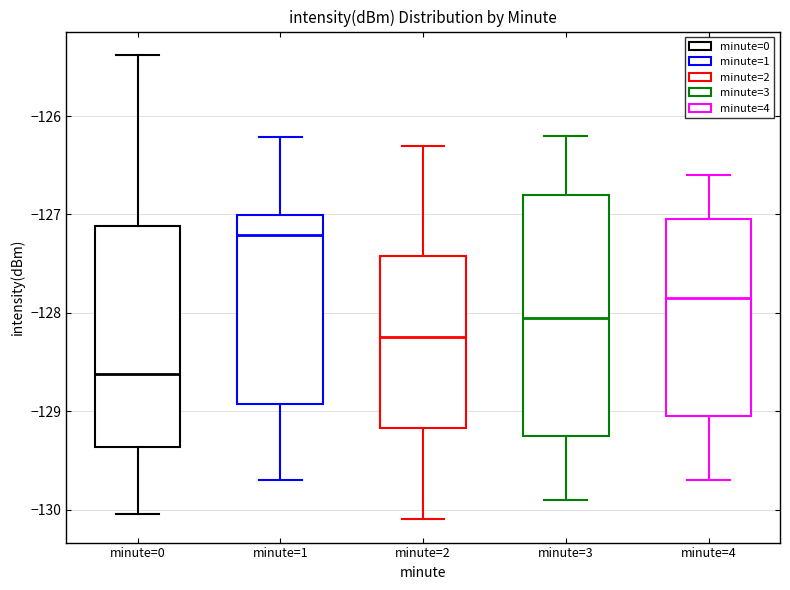

Reading left to right, read every box against the y-axis: the position of its median line, the range the box covers, and the ends of its whiskers. The values are not printed on the chart, so give them approximately, as read against the axis.

minute=0: median -128.6, box -129.4 to -127.1, whiskers -130.0 to -125.4
minute=1: median -127.2, box -128.9 to -127.0, whiskers -129.7 to -126.2
minute=2: median -128.2, box -129.2 to -127.4, whiskers -130.1 to -126.3
minute=3: median -128.0, box -129.2 to -126.8, whiskers -129.9 to -126.2
minute=4: median -127.8, box -129.0 to -127.0, whiskers -129.7 to -126.6